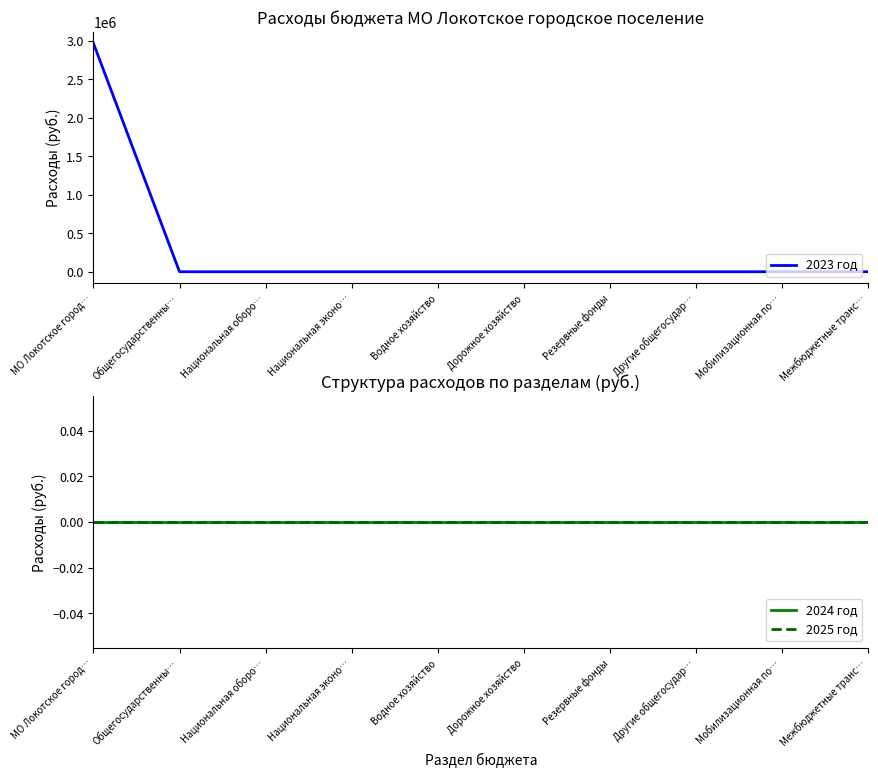

Is it true that 2023 год equals -1272038 at Мобилизационная по…?

False